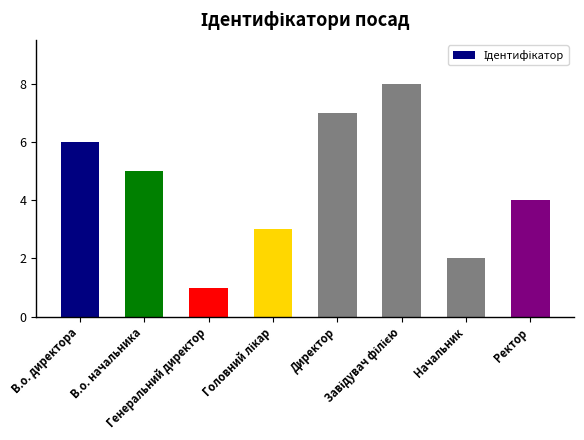

What is the difference between the second highest and minimum values?

6